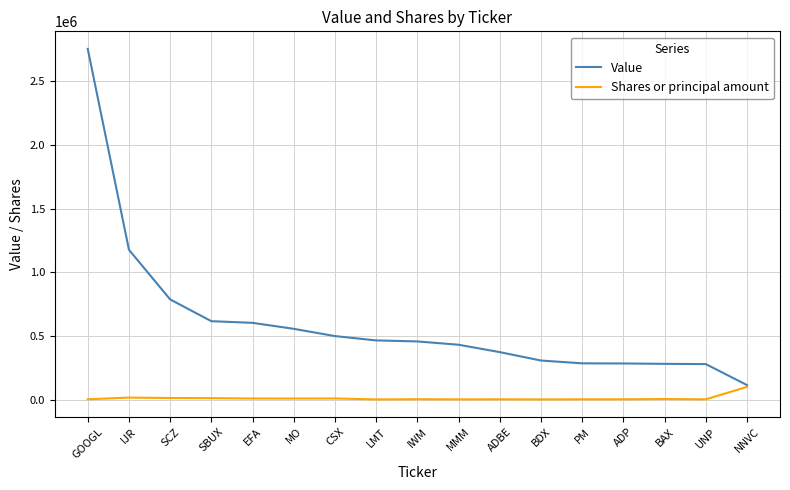

How many lines are shown in the chart?

2